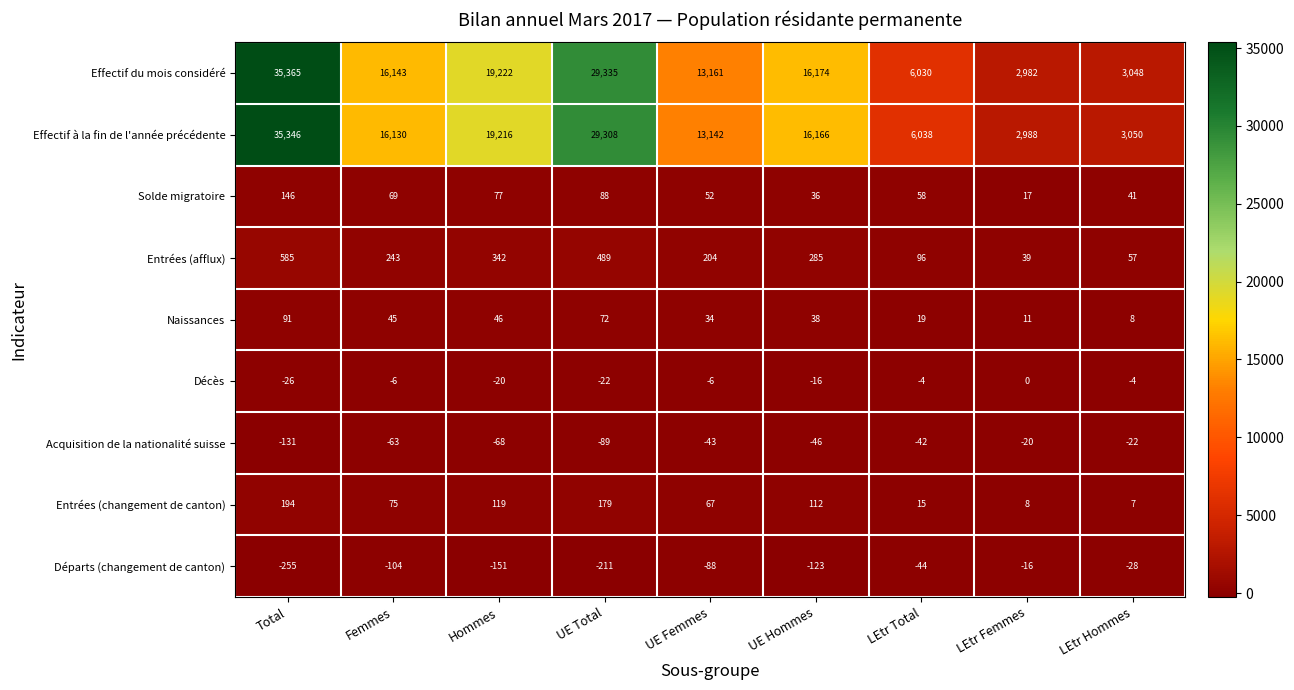

What is the minimum value shown in the chart?

-255